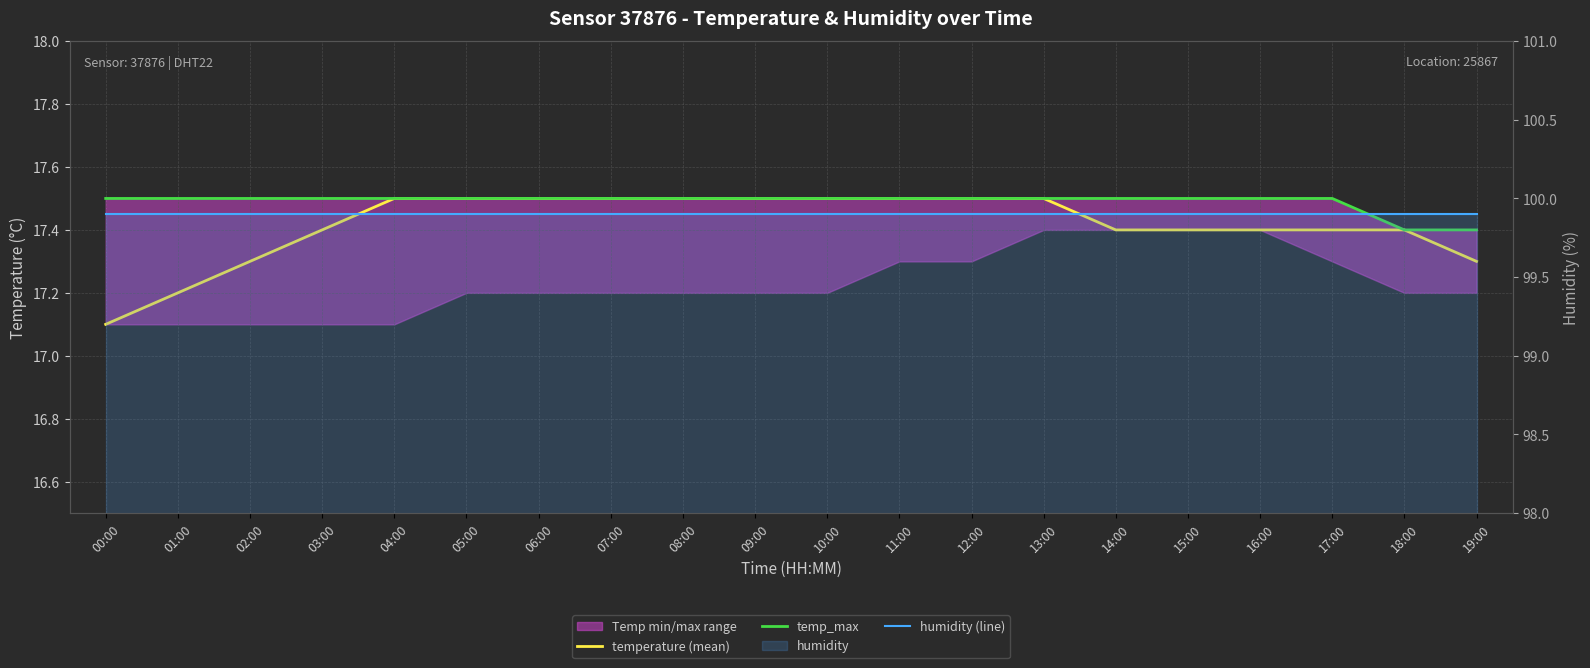

Reading left to right, what are all the values shown in this chart?

temperature (mean): 00:00=17.1	01:00=17.2	02:00=17.3	03:00=17.4	04:00=17.5	05:00=17.5	06:00=17.5	07:00=17.5	08:00=17.5	09:00=17.5	10:00=17.5	11:00=17.5	12:00=17.5	13:00=17.5	14:00=17.4	15:00=17.4	16:00=17.4	17:00=17.4	18:00=17.4	19:00=17.3
temp_max: 00:00=17.5	01:00=17.5	02:00=17.5	03:00=17.5	04:00=17.5	05:00=17.5	06:00=17.5	07:00=17.5	08:00=17.5	09:00=17.5	10:00=17.5	11:00=17.5	12:00=17.5	13:00=17.5	14:00=17.5	15:00=17.5	16:00=17.5	17:00=17.5	18:00=17.4	19:00=17.4
humidity (line): 00:00=99.9	01:00=99.9	02:00=99.9	03:00=99.9	04:00=99.9	05:00=99.9	06:00=99.9	07:00=99.9	08:00=99.9	09:00=99.9	10:00=99.9	11:00=99.9	12:00=99.9	13:00=99.9	14:00=99.9	15:00=99.9	16:00=99.9	17:00=99.9	18:00=99.9	19:00=99.9